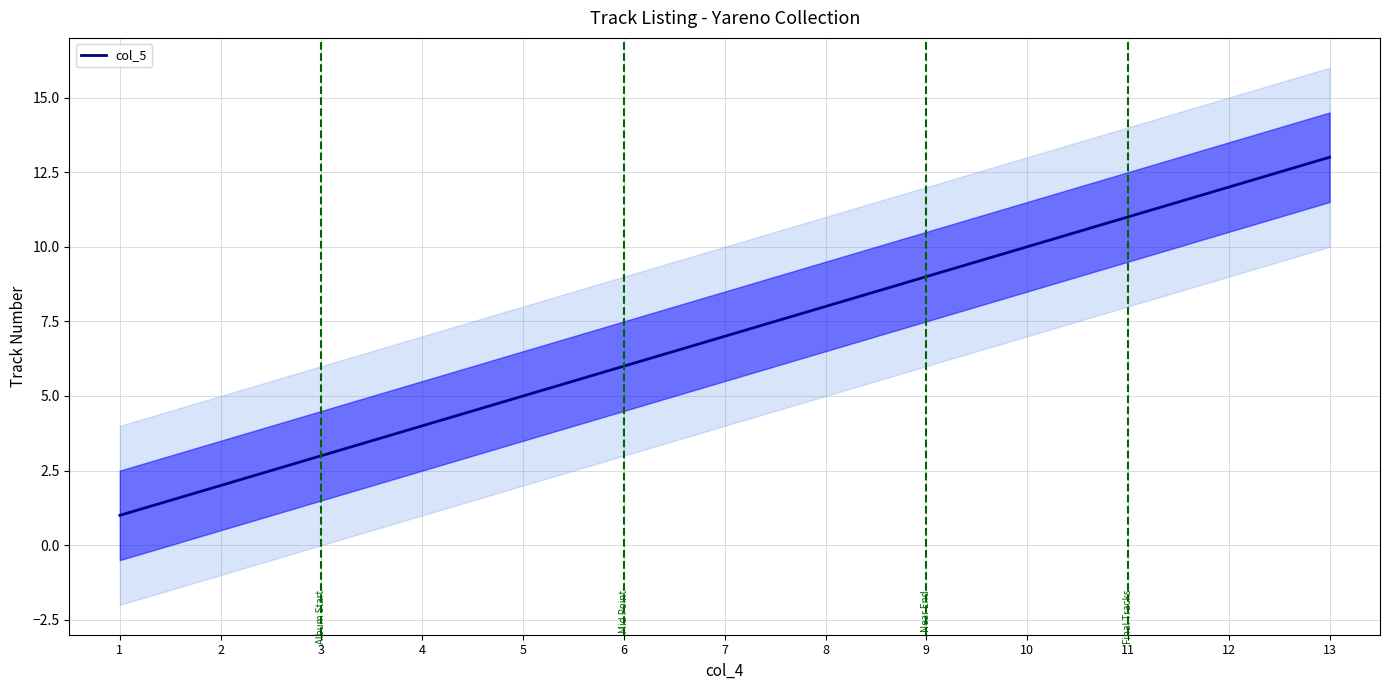

What is the ratio of the value at 8 to the value at 11?

0.7